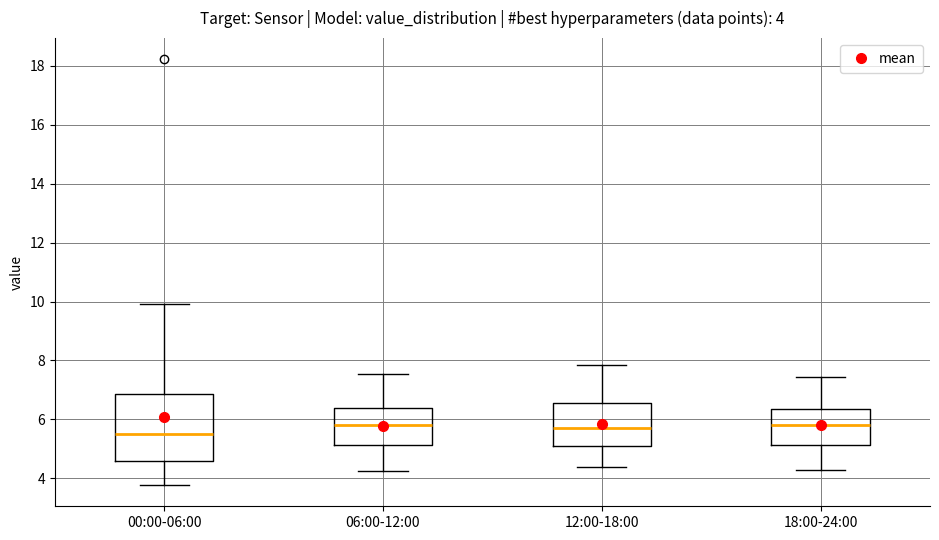

Which box is the tallest, from its lower edge to its upper edge?

00:00-06:00